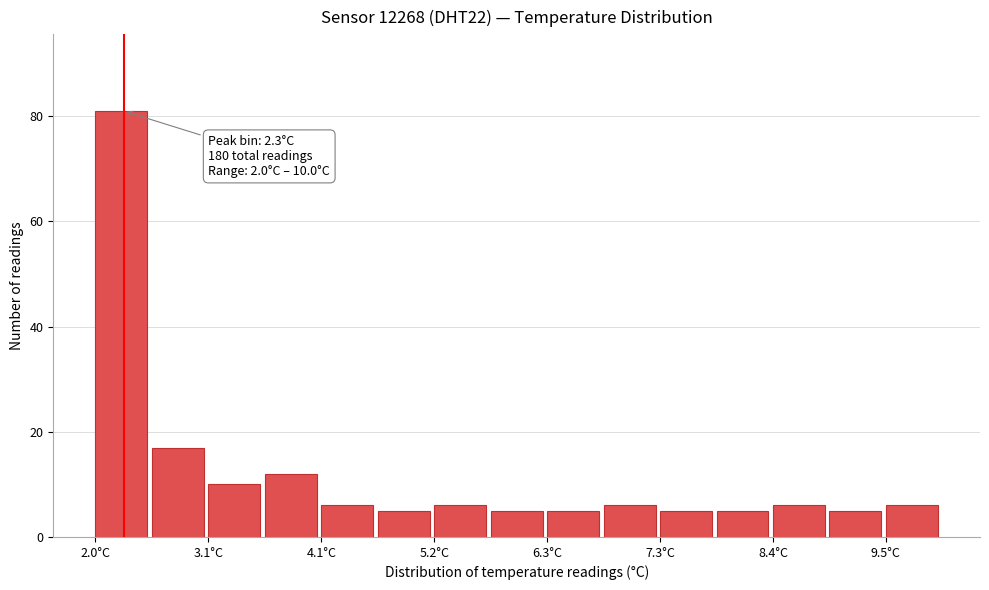

Around what value on the x-axis is the tallest bar? Give the approximate position of its centre, as read against the axis.

2.2